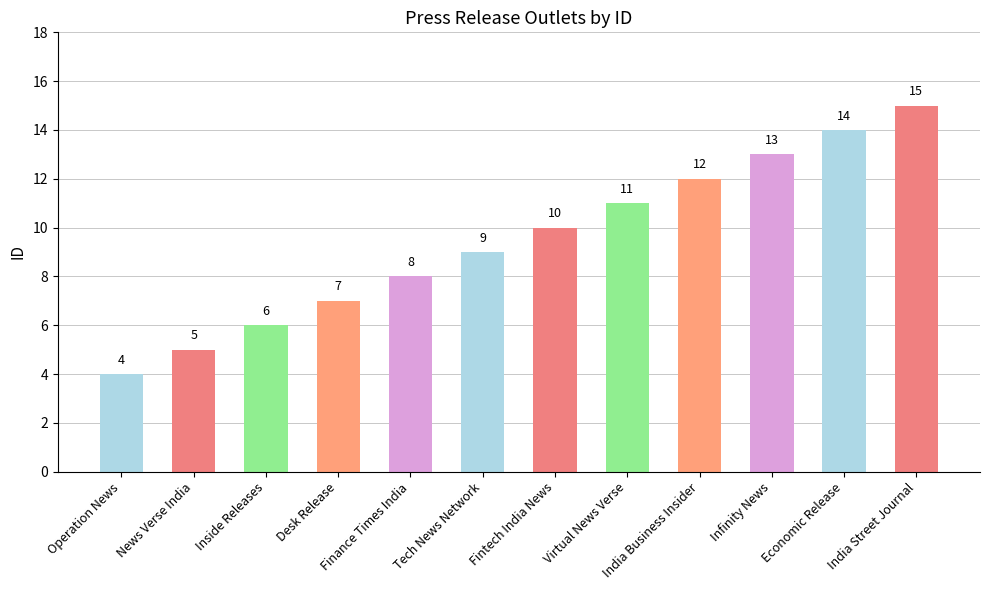

Where is the data nearest to the value 9?

Tech News Network